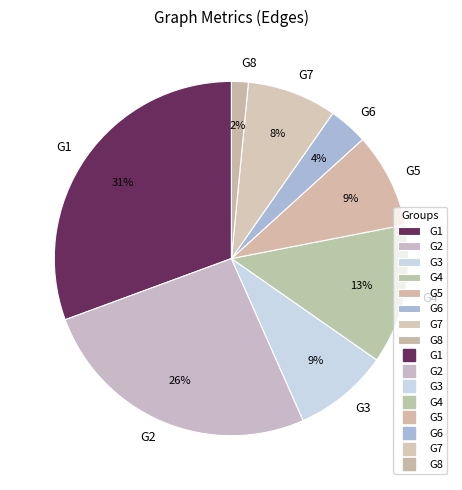

What is the smallest slice in the pie chart?

G8